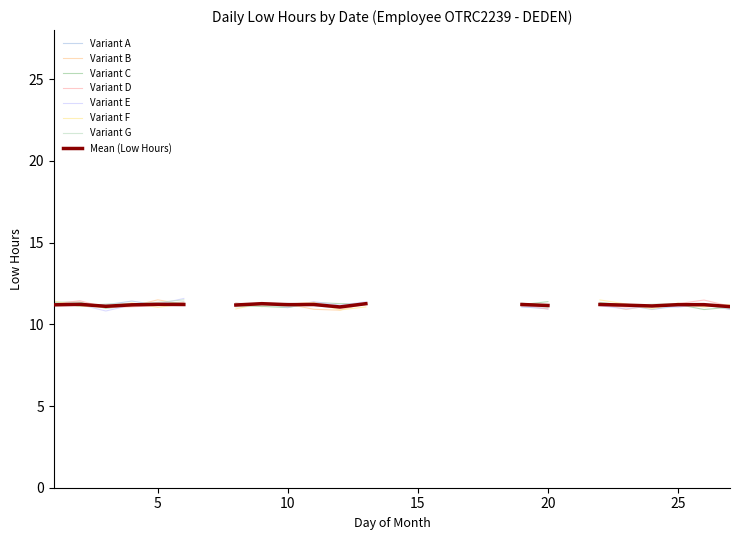

Where is the first local minimum?

3